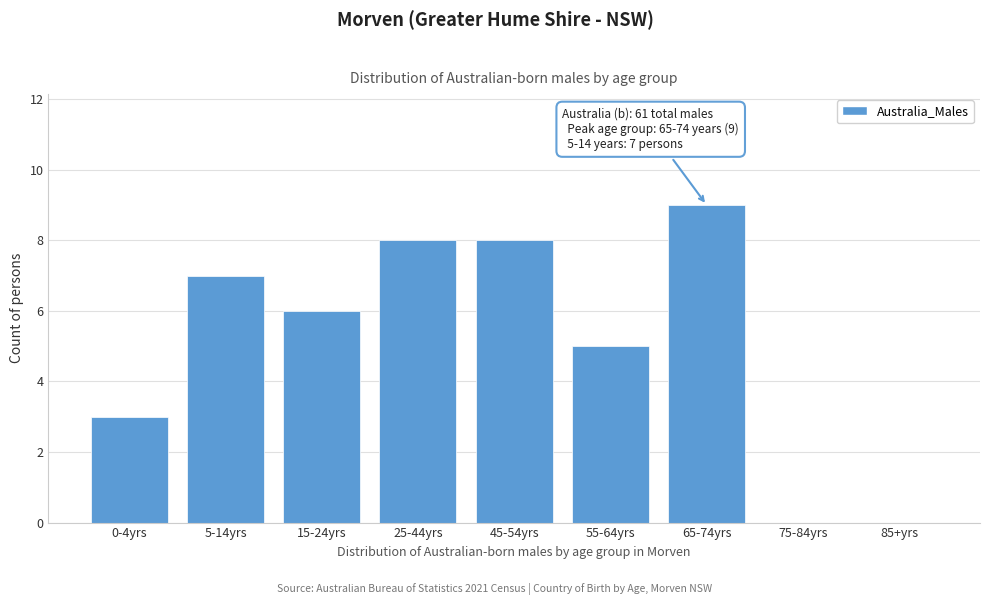

Reading right to left, transcribe all the data shown in this chart.

85+yrs=0	75-84yrs=0	65-74yrs=9	55-64yrs=5	45-54yrs=8	25-44yrs=8	15-24yrs=6	5-14yrs=7	0-4yrs=3